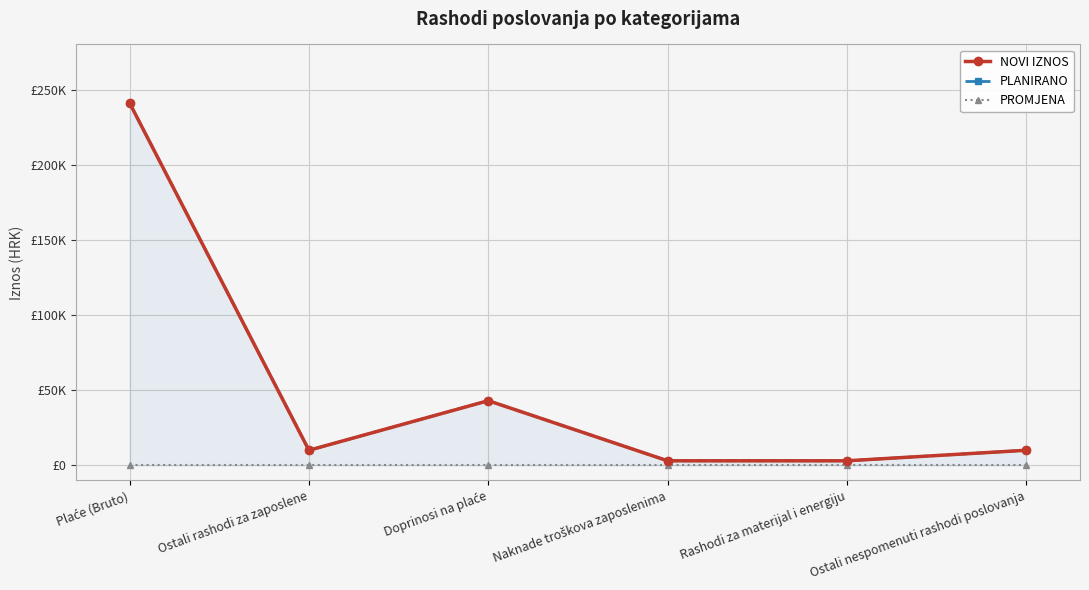

What position from the left is Doprinosi na plaće?

3